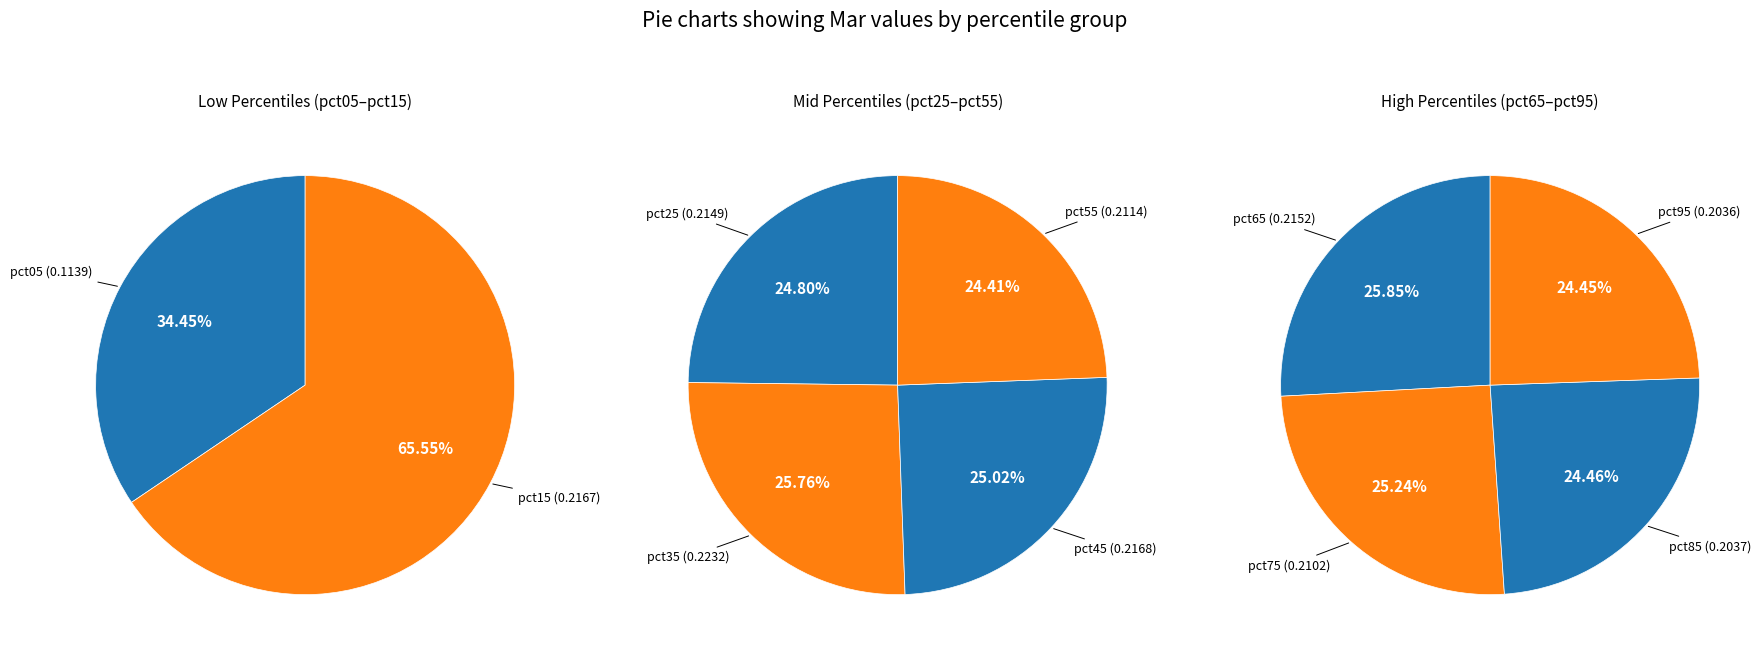

True or false: pct35 accounts for 11% of the total.

True